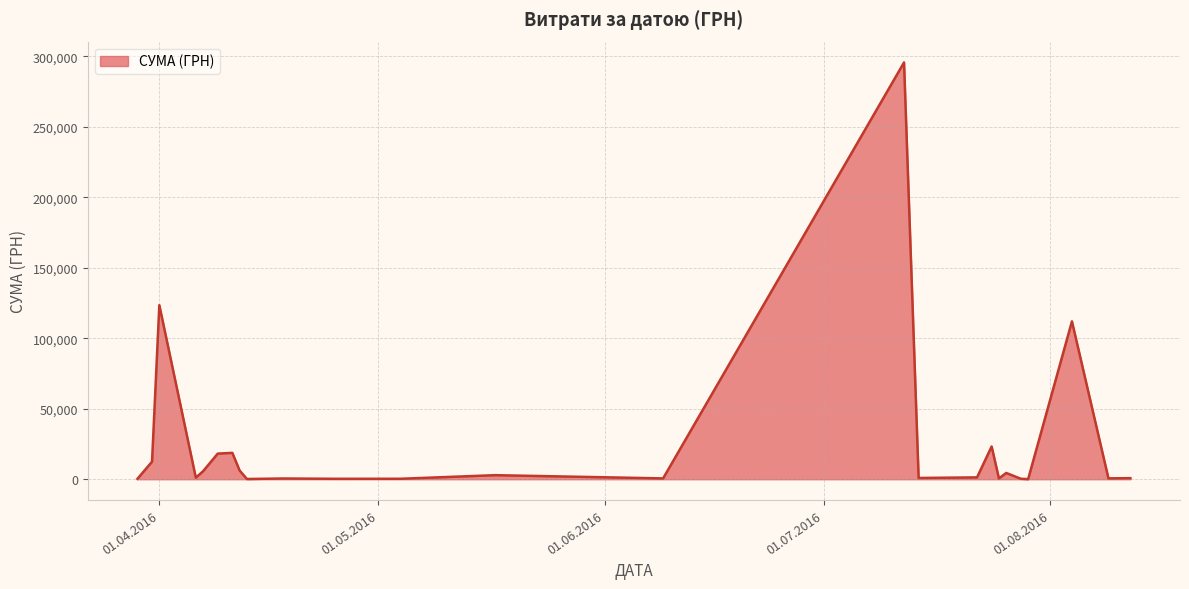

Count the number of data series in this chart.

1